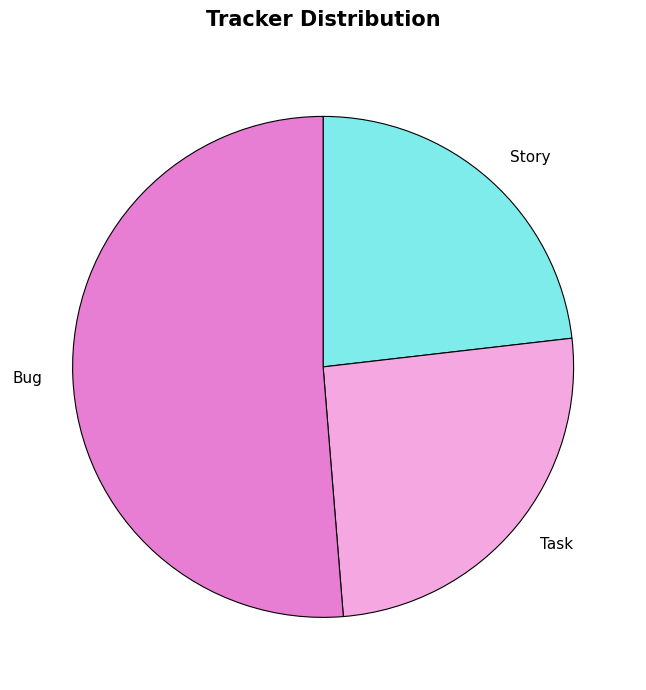

Count the number of slices in the pie.

3